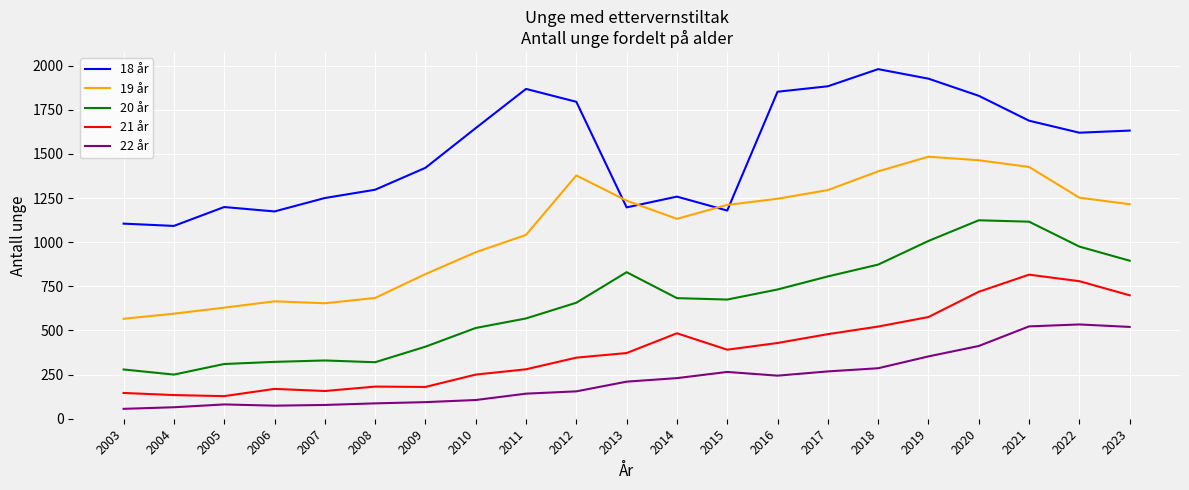

True or false: 21 år and 20 år cross at least once.

False